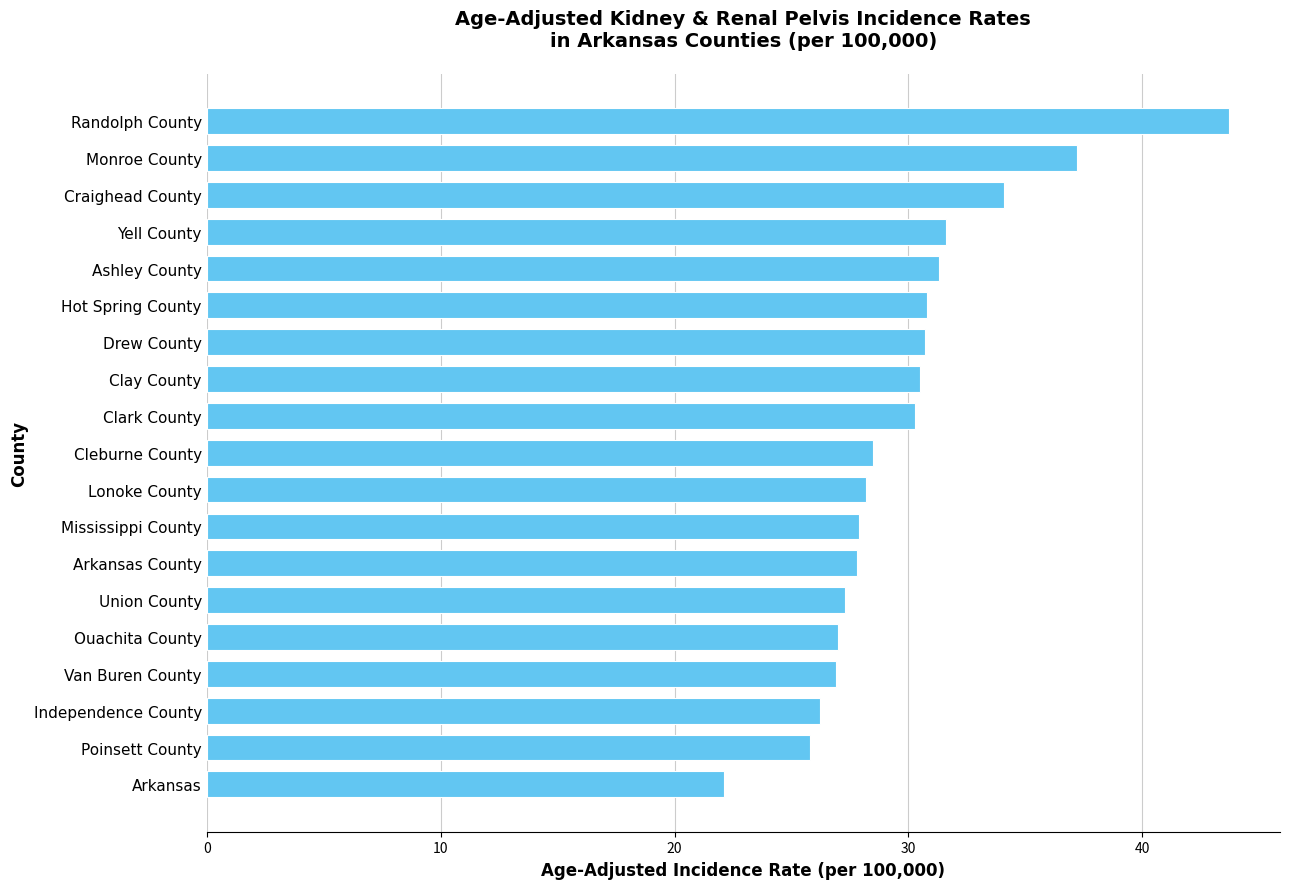

The chart shows a value of 22.8 at Randolph County. True or false?

False